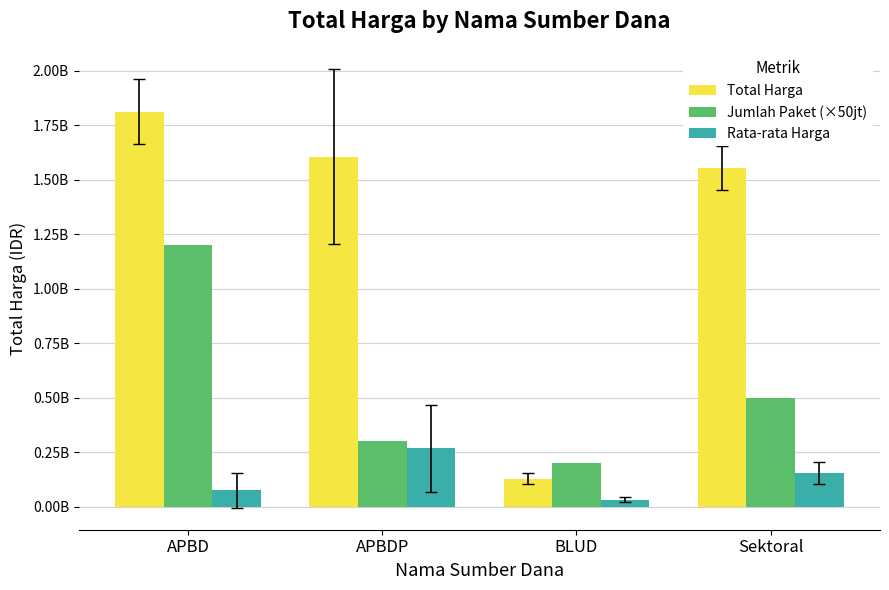

Where does the Jumlah Paket (×50jt) series first go above 500000000?

APBD